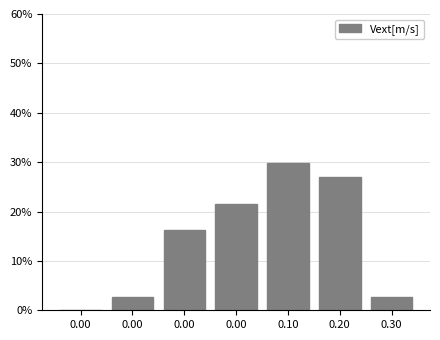

Count the number of values greater than 16.

4